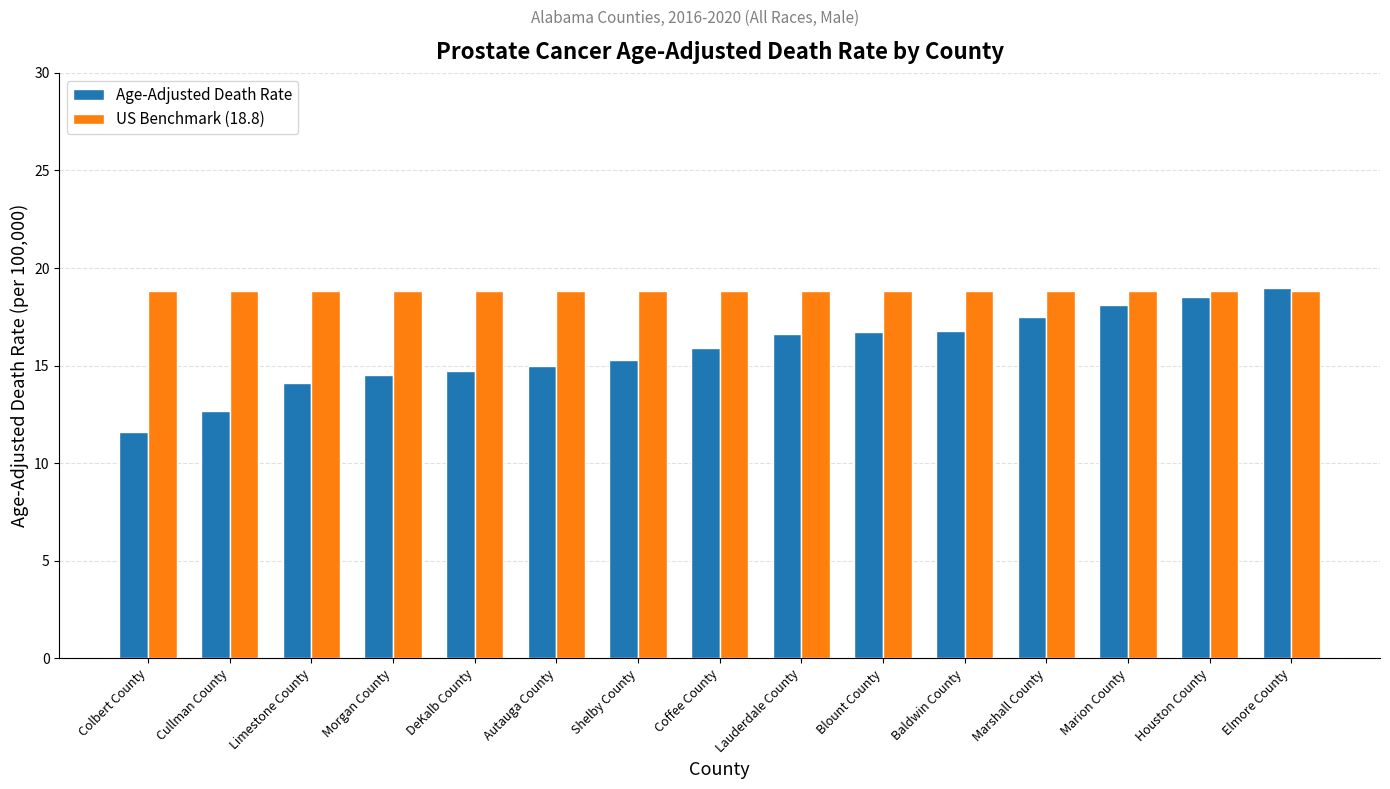

What is the total value across all series at Shelby County?

34.1